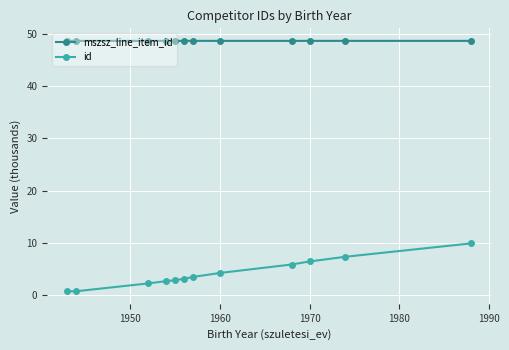

Does the chart display data point markers on the line(s)?

Yes